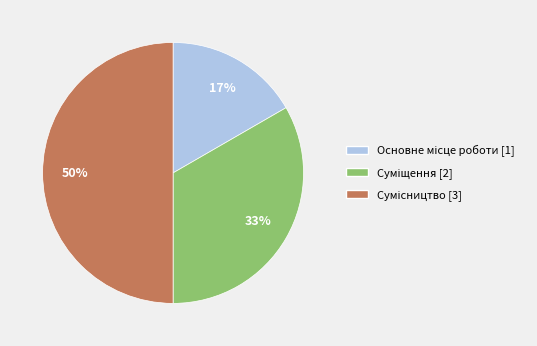

To the nearest percent, what is the average slice percentage?

33%